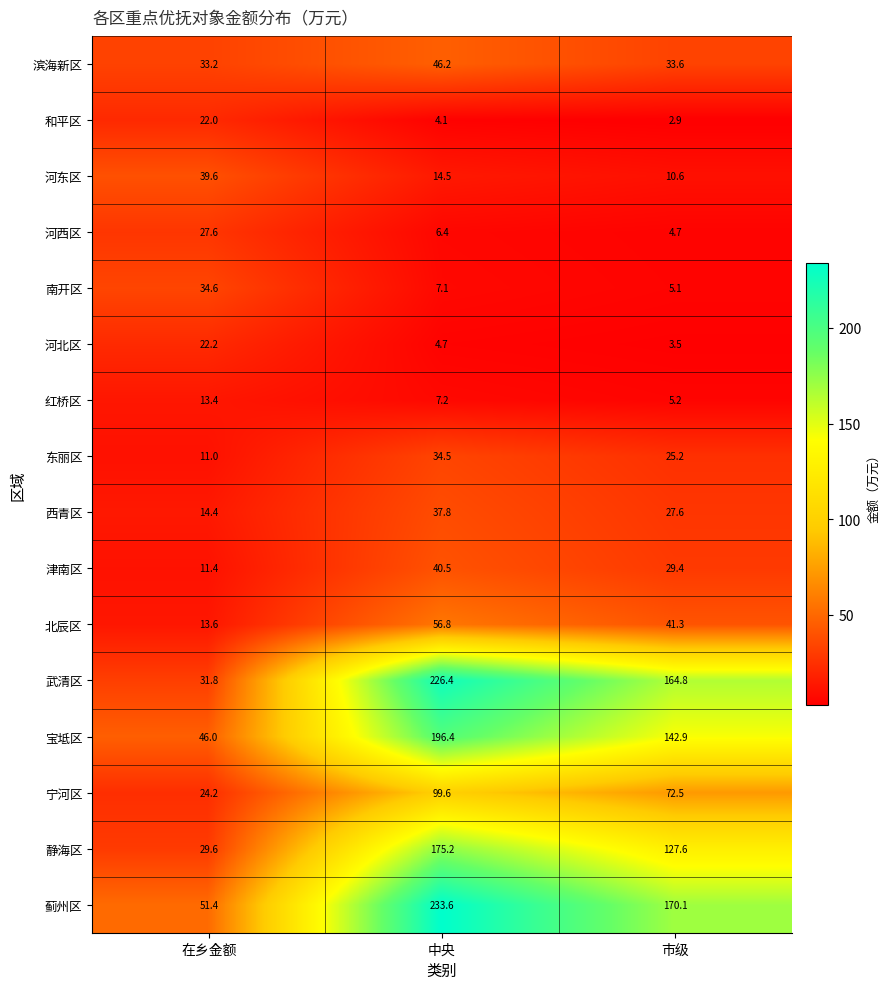

Rank the series at 在乡金额 from lowest to highest value.

东丽区, 津南区, 红桥区, 北辰区, 西青区, 和平区, 河北区, 宁河区, 河西区, 静海区, 武清区, 滨海新区, 南开区, 河东区, 宝坻区, 蓟州区